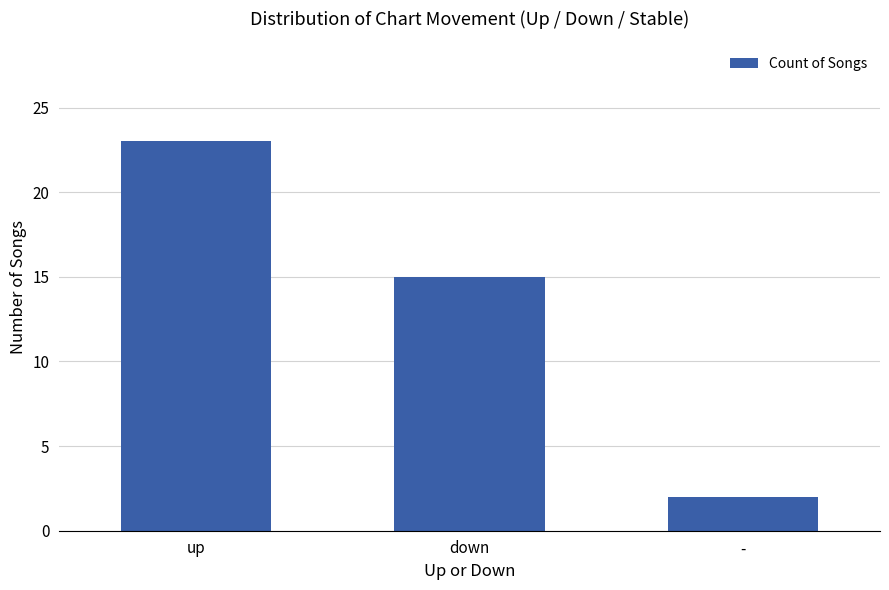

What is the maximum value shown in the chart?

23